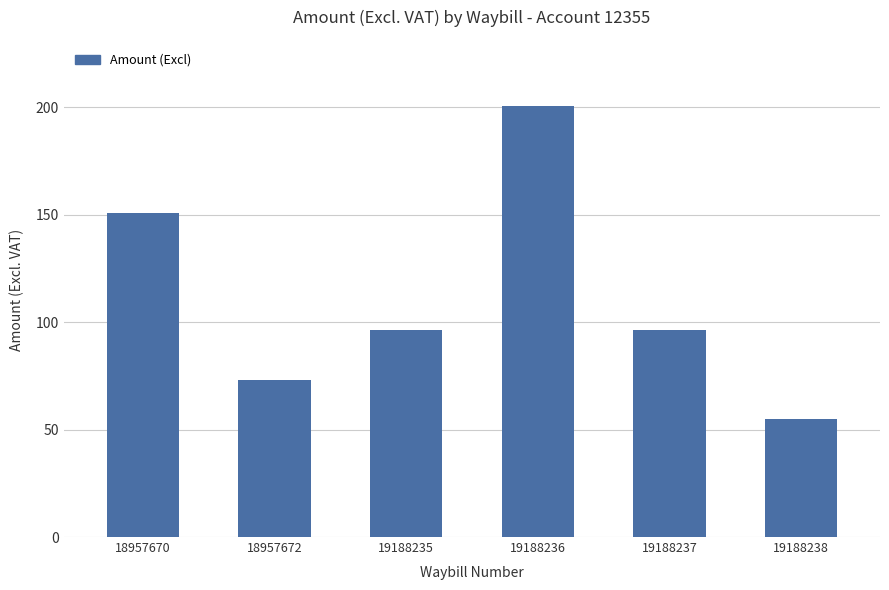

What is the difference between the maximum and minimum values?

145.8